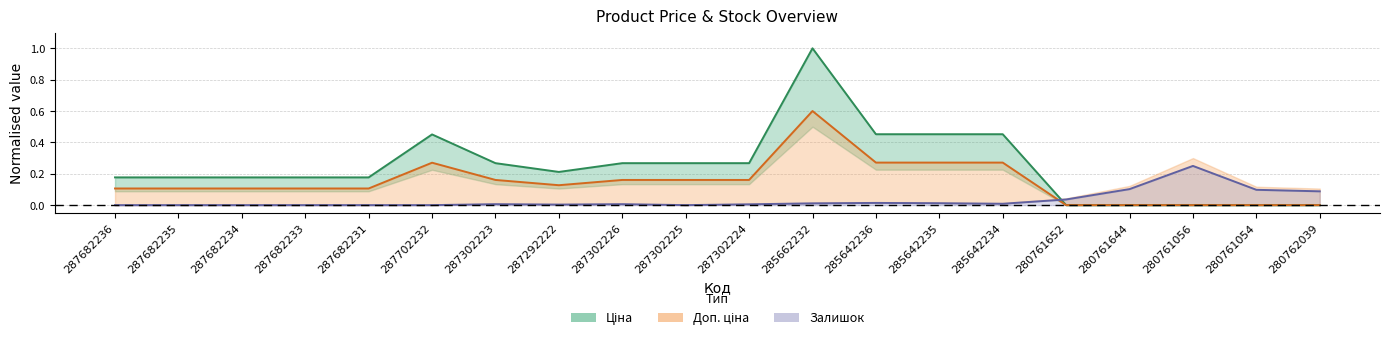

In Доп. ціна, how many points are higher than both neighbors (excluding endpoints)?

2